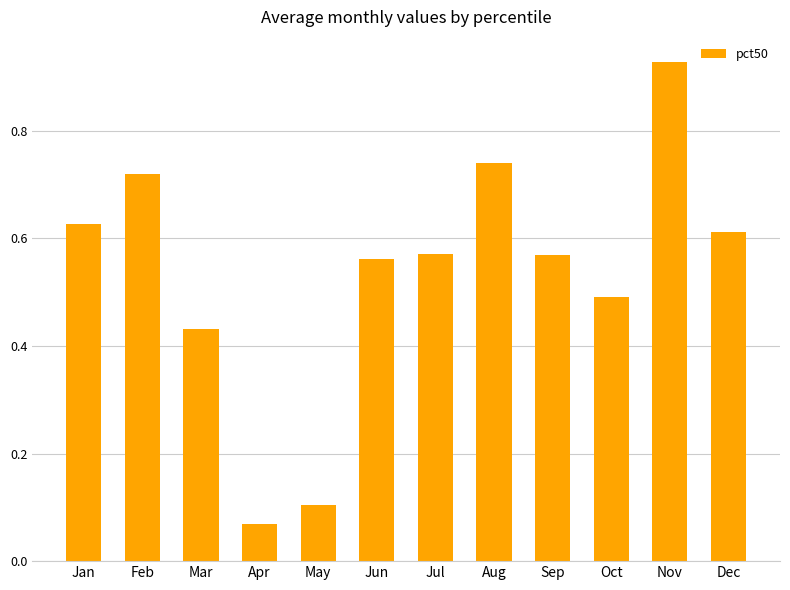

Which has a higher value, Feb or Jul?

Feb